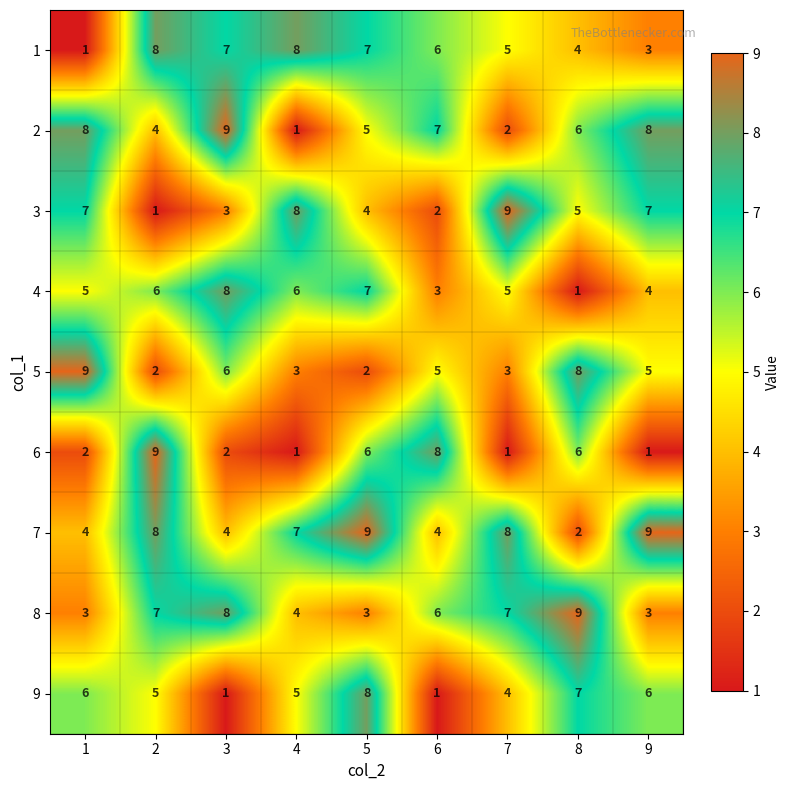

What is the greatest value displayed?

9